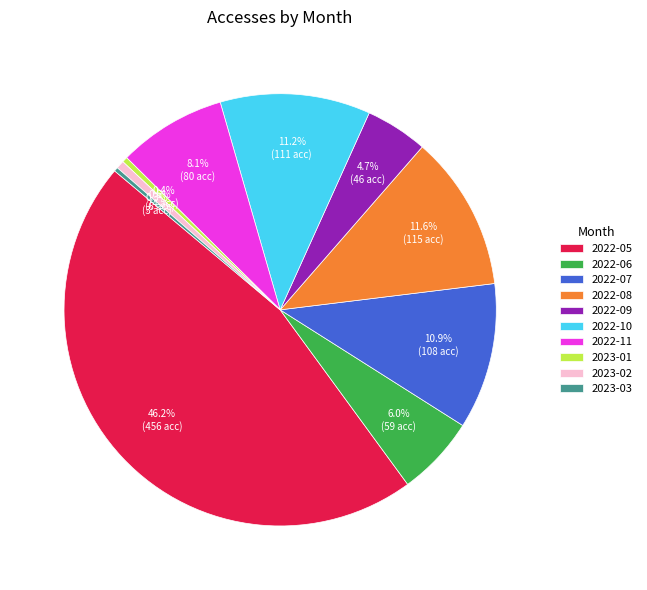

What percentage do 2023-01 and 2023-02 together represent?

1.0%